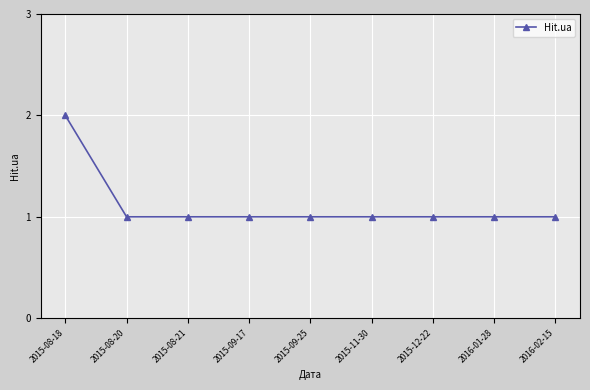

Between 2015-12-22 and 2015-08-18, which is larger?

2015-08-18